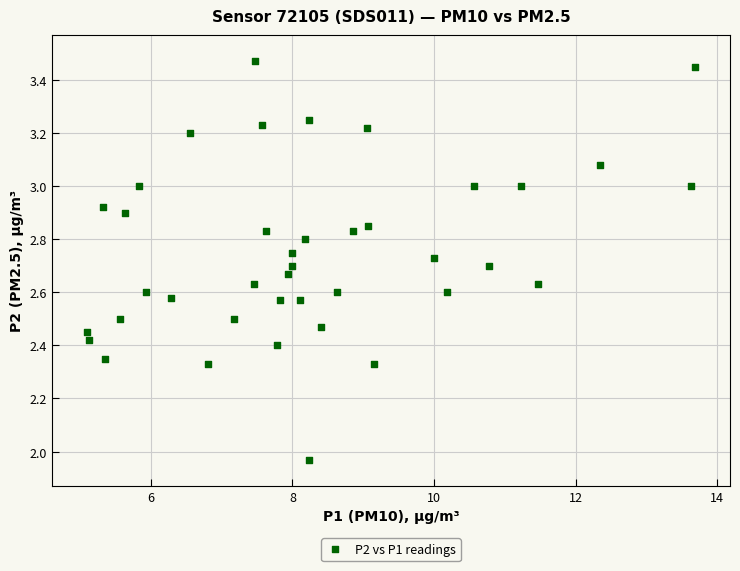

What is the range of X values (max minus min)?

8.6